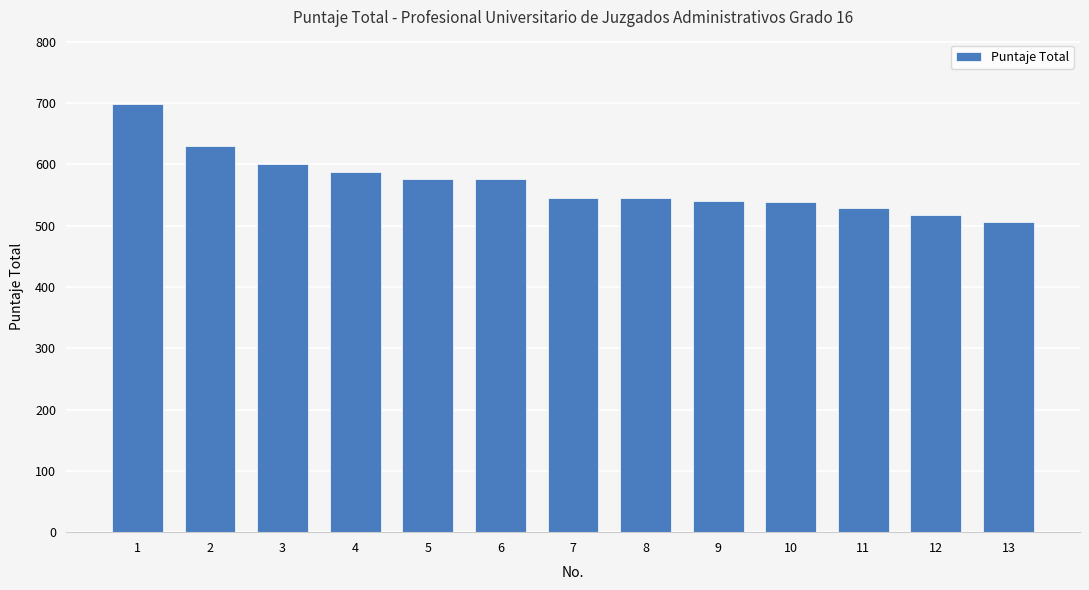

At which label does the data first exceed 545?

1